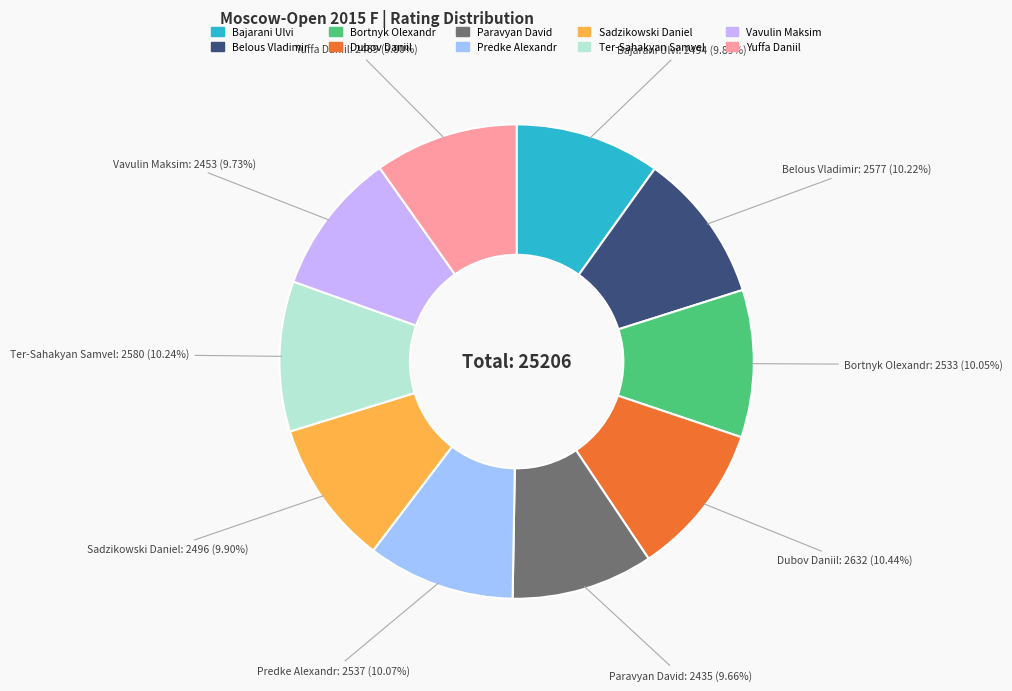

Count the number of slices in the pie.

10